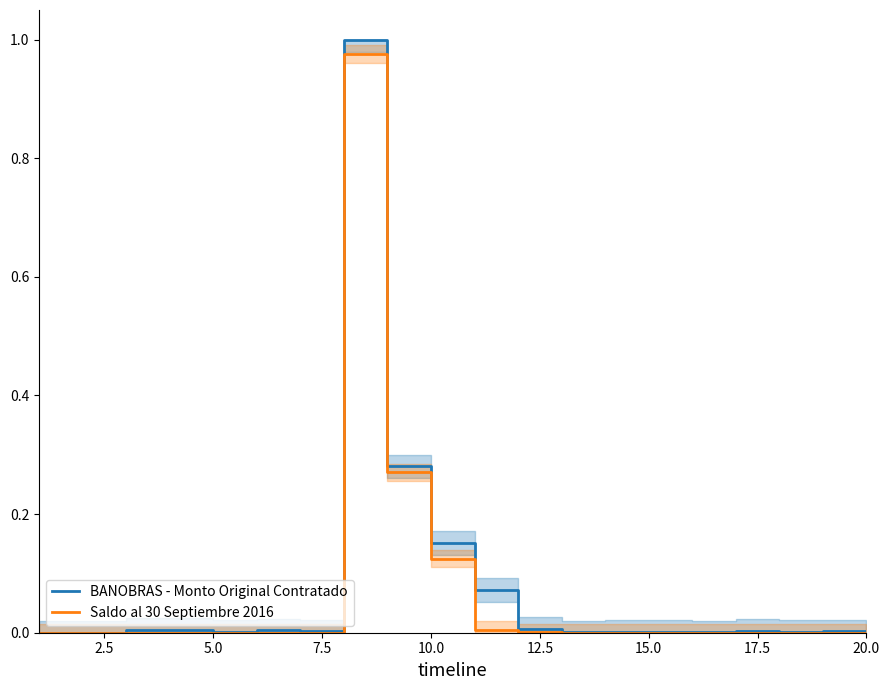

True or false: BANOBRAS - Monto Original Contratado has more than 1 interior local peaks.

True